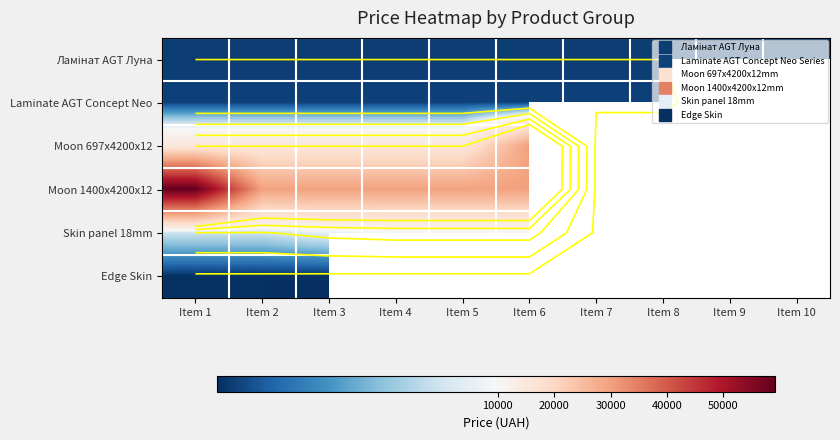

At how many categories does at least one series exceed 47506?

1